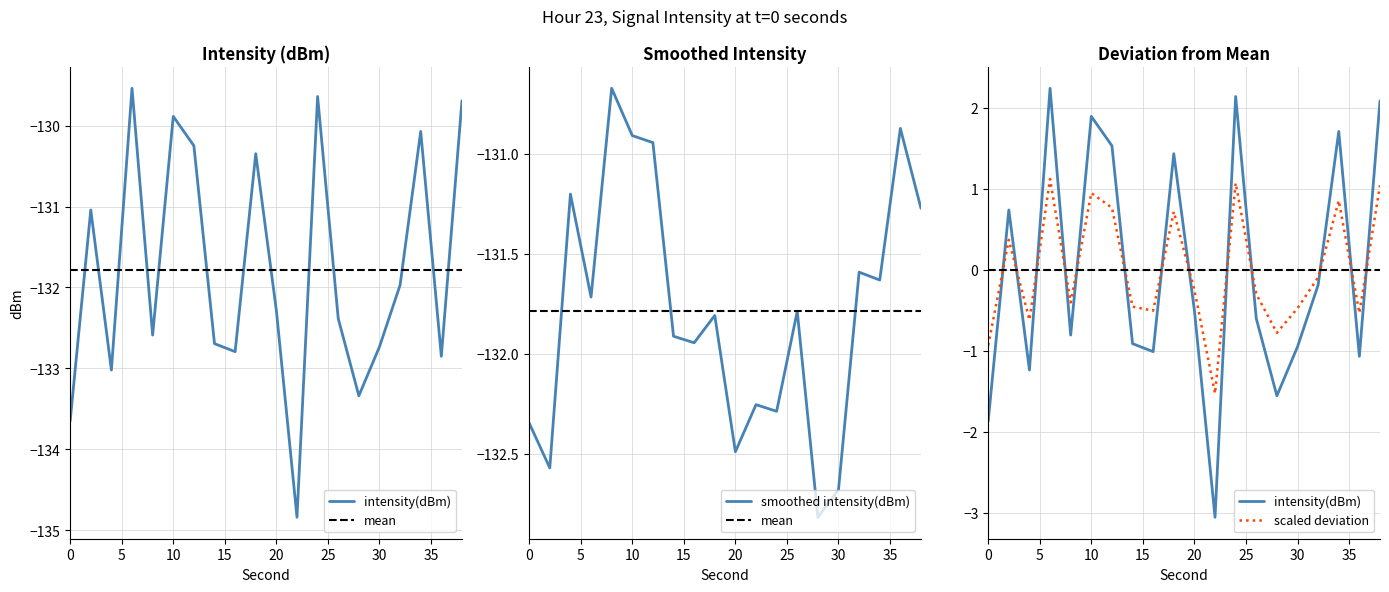

What is the minimum value for smoothed intensity(dBm)?

-132.8